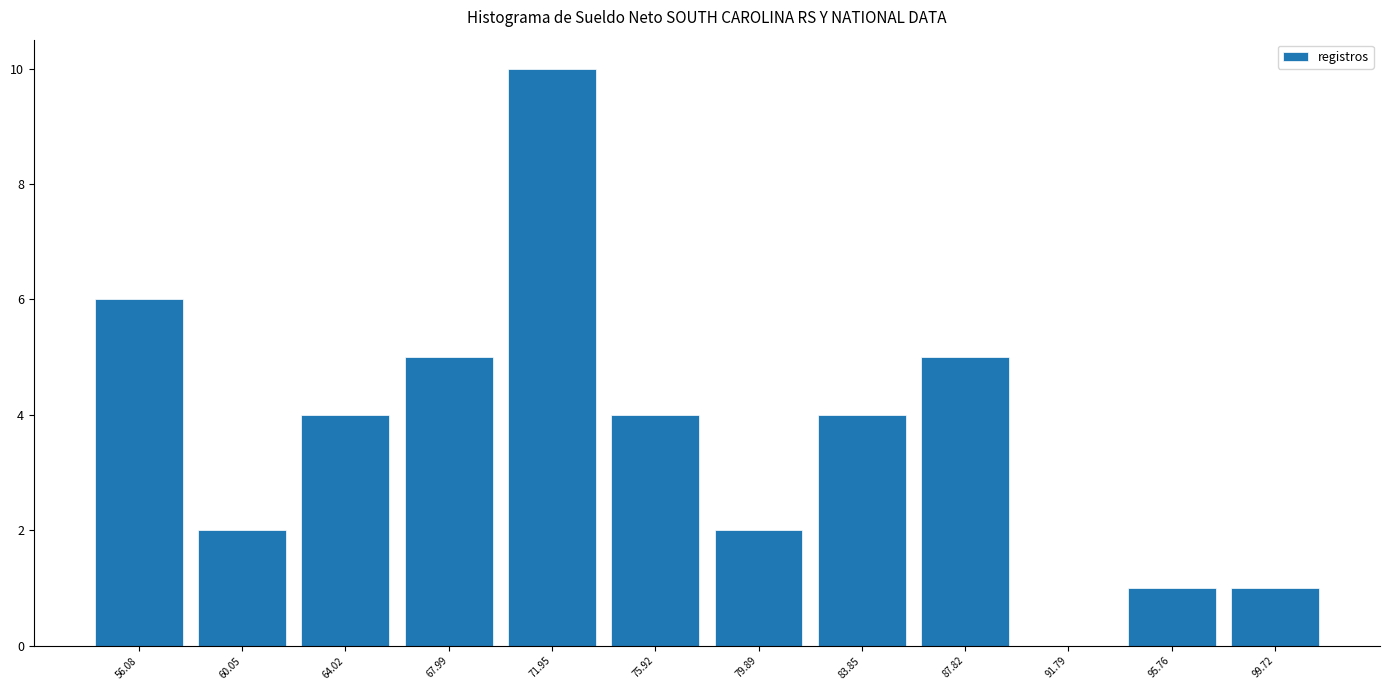

Which range on the x-axis has the tallest bar?

70.0 to 74.0